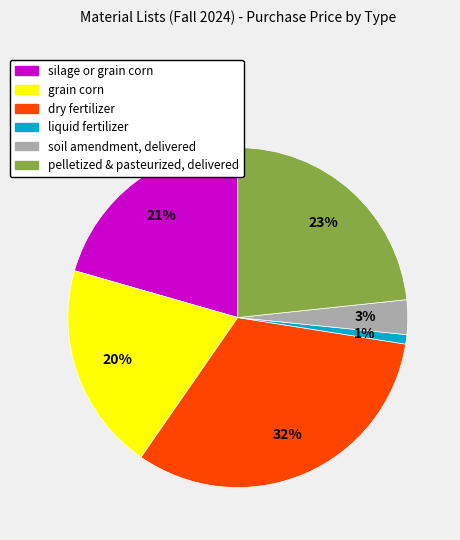

How many slices are in this pie chart?

6